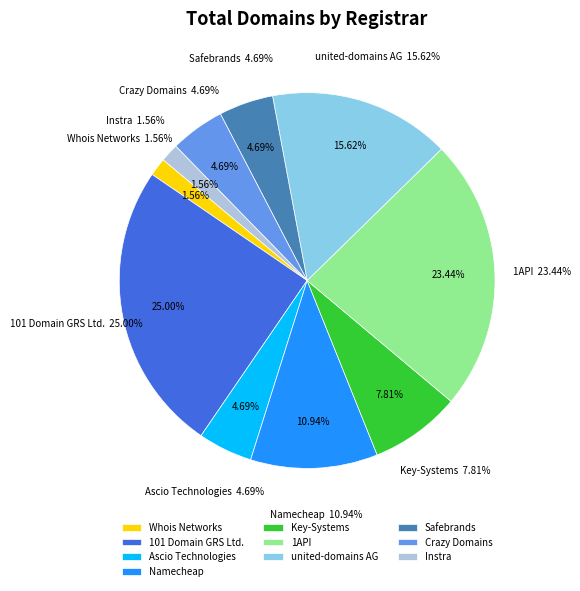

The united-domains AG slice represents 7% of the pie. True or false?

False